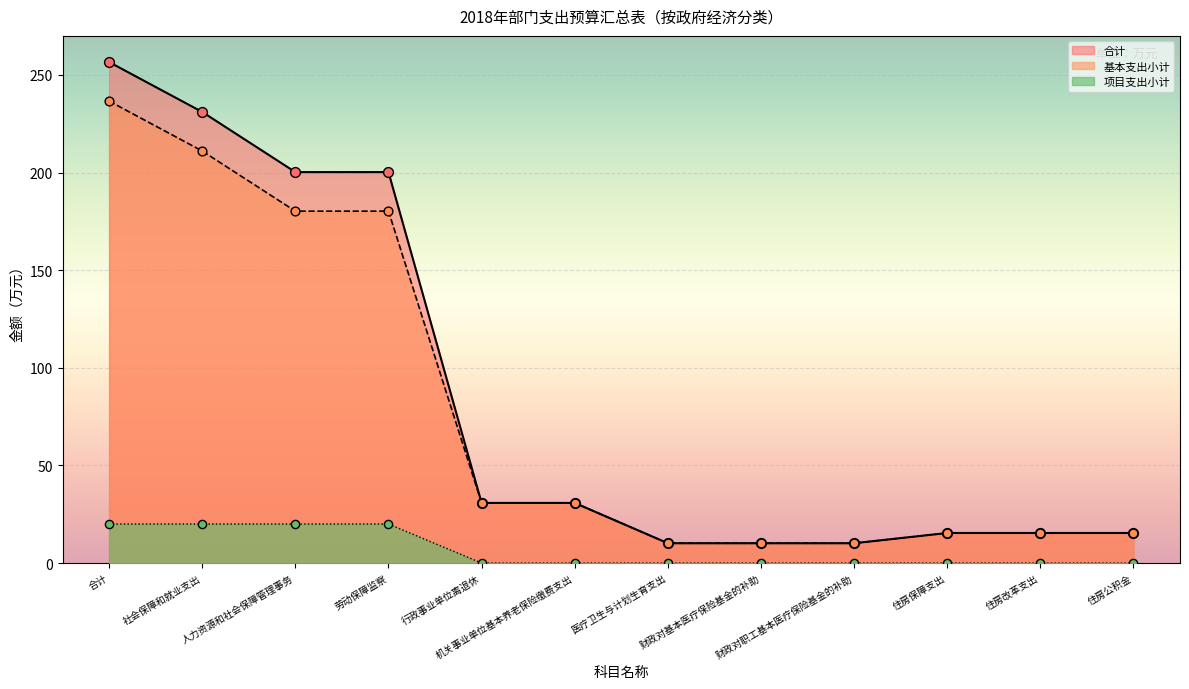

Which series contains the highest Y value?

合计